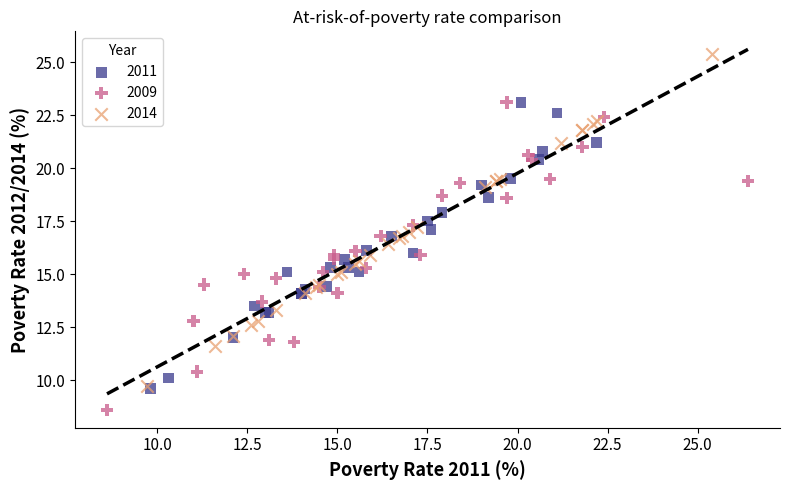

Which series contains the lowest Y value?

2009